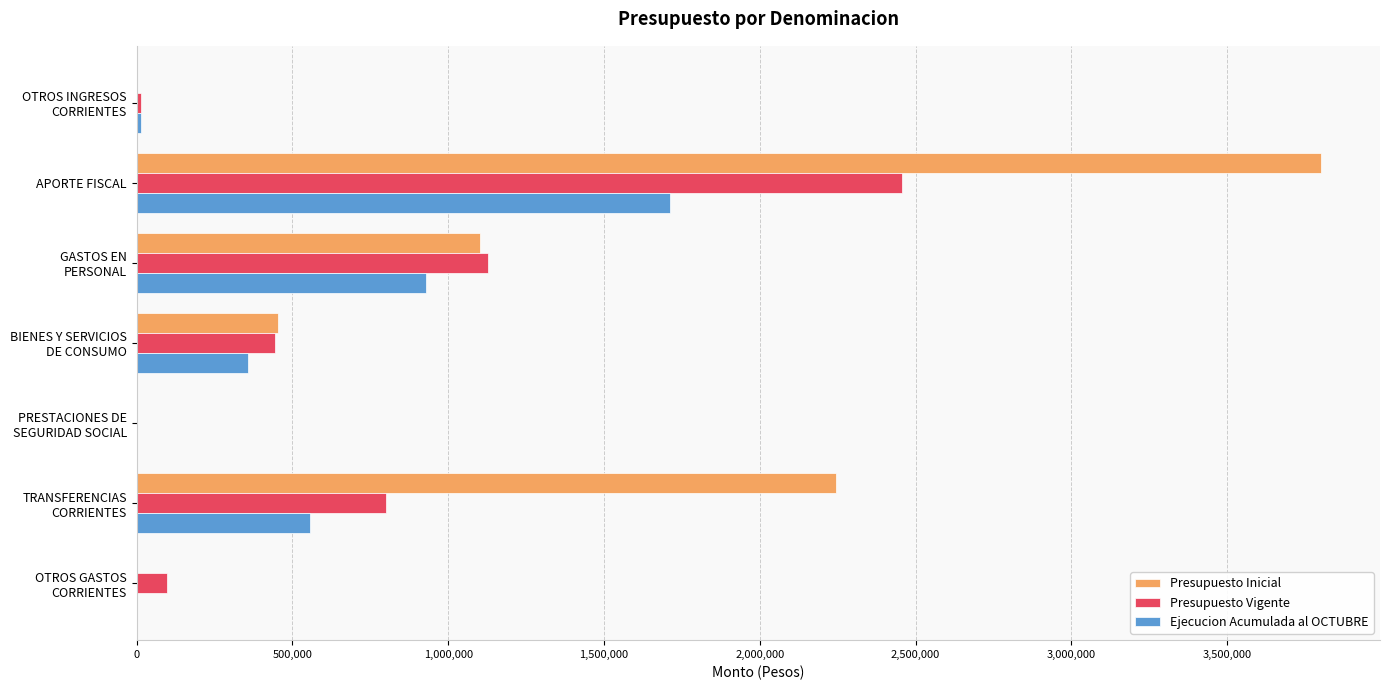

At which label is Presupuesto Vigente closest to 1228628?

GASTOS EN
PERSONAL